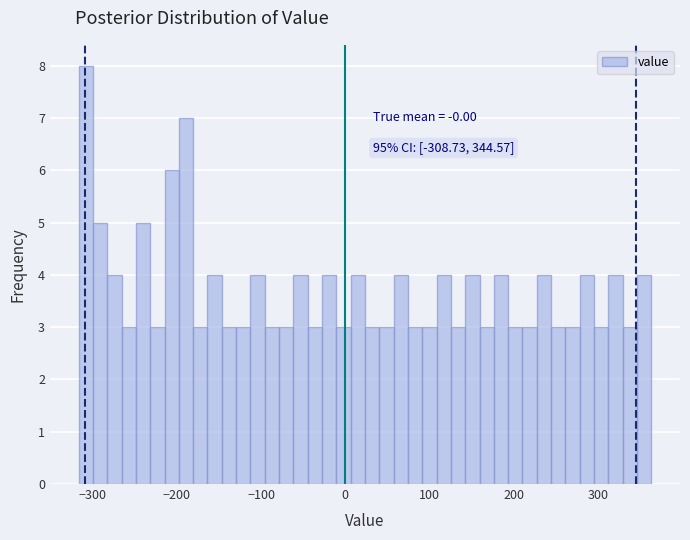

Read against the x-axis, roughly where is the centre of the tallest bar?

-310